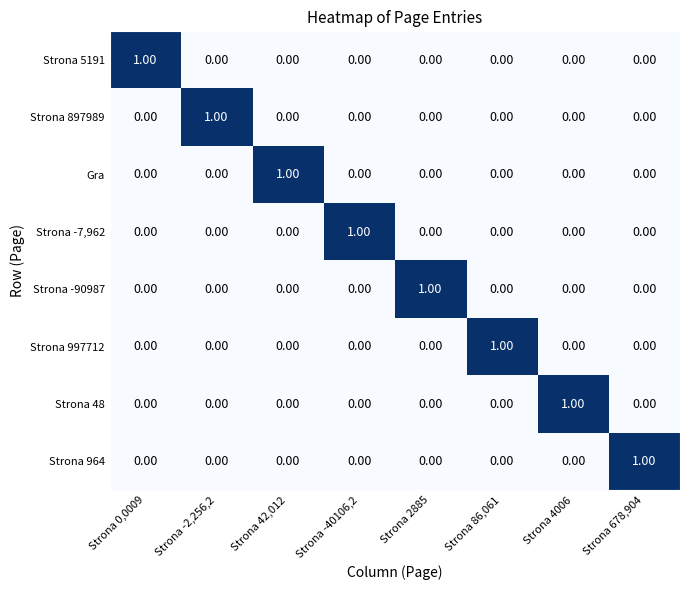

What is the total value across all series at Strona 678,904?

1